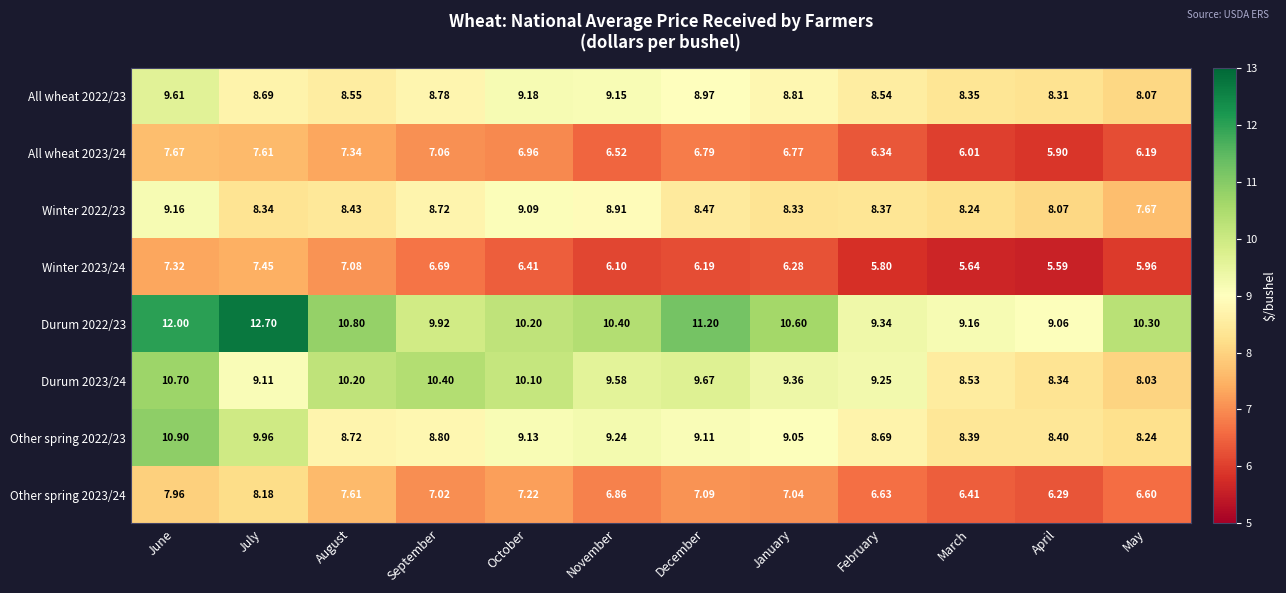

Which category has the highest value across all series?

July